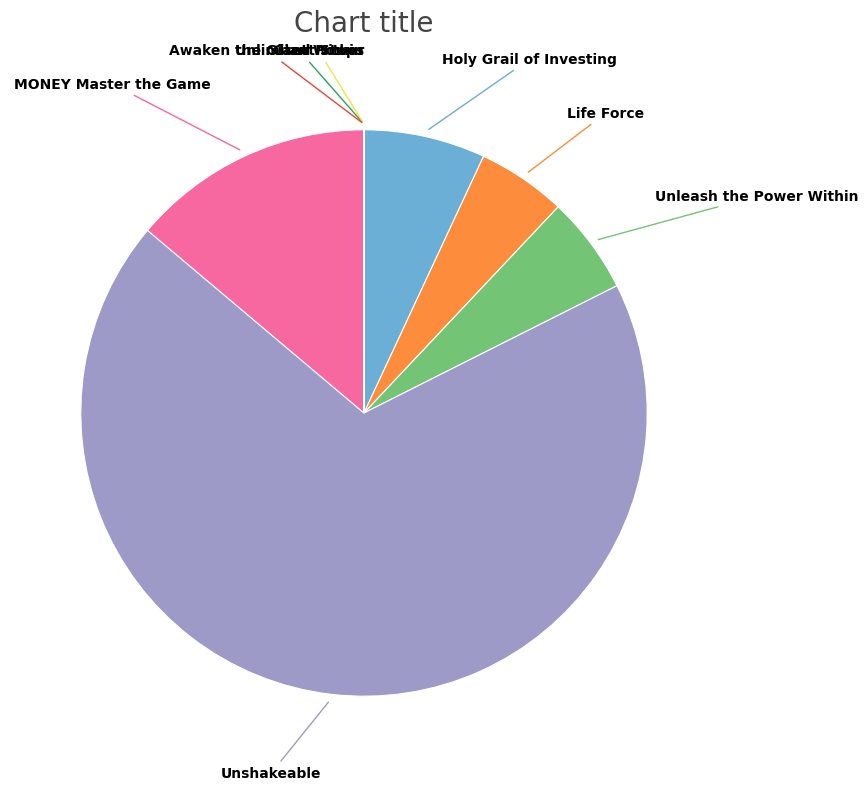

Does any single category account for the majority?

Yes